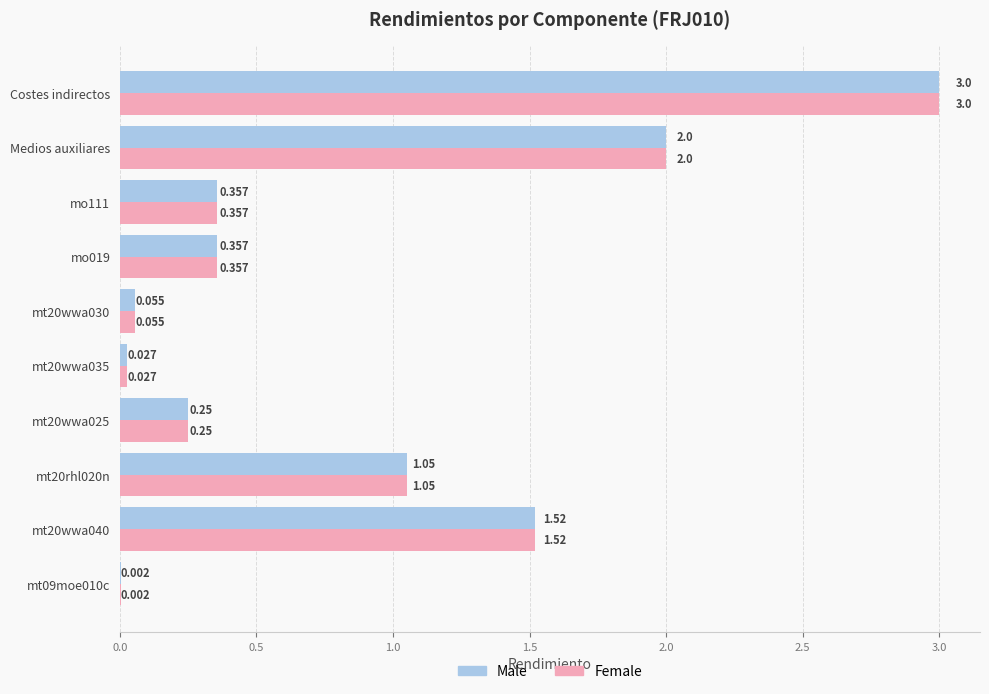

How many data points does each series have?

10